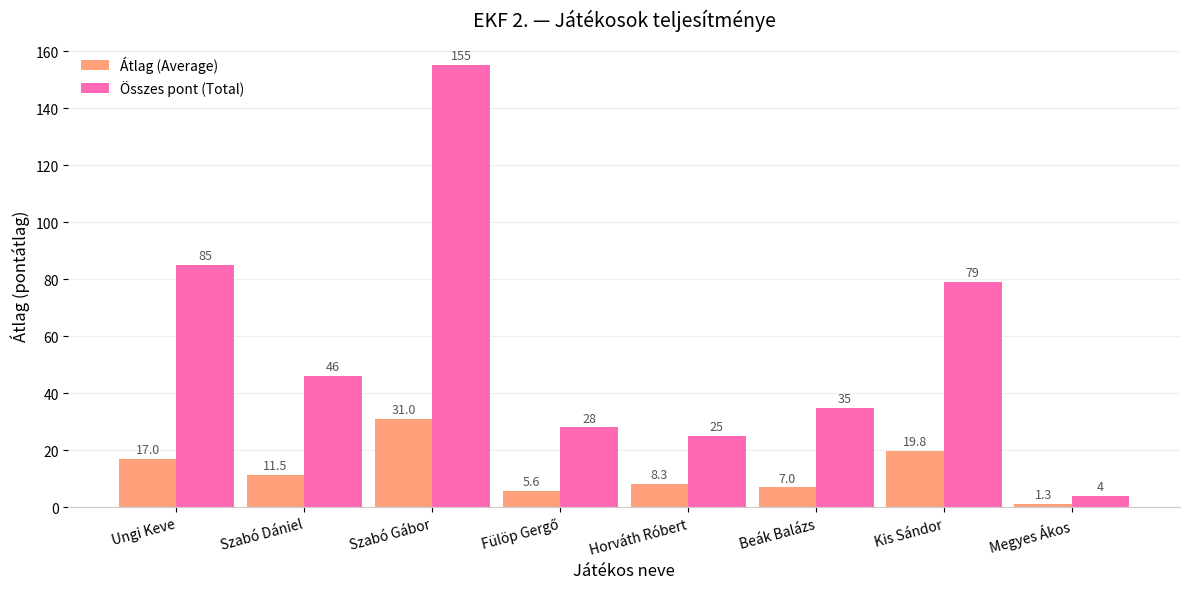

What is the minimum value shown in the chart?

1.3